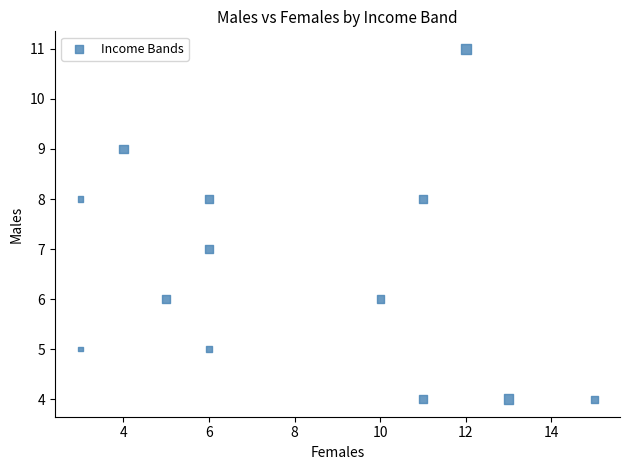

What is the range of Y values (max minus min)?

7